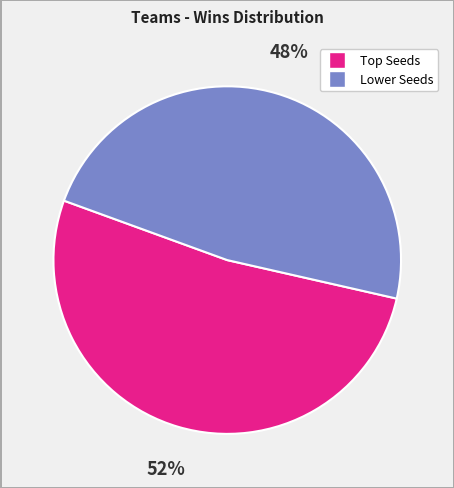

Is there a majority slice in this chart?

Yes